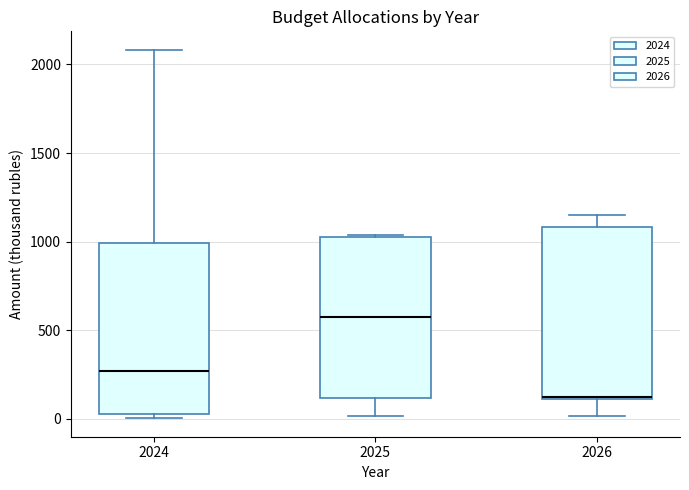

Reading left to right, read every box against the y-axis: the position of its median line, the range the box covers, and the ends of its whiskers. The values are not printed on the chart, so give them approximately, as read against the axis.

2024: median 250, box 50 to 1000, whiskers 0 to 2100
2025: median 550, box 100 to 1050, whiskers 0 to 1050
2026: median 100, box 100 to 1100, whiskers 0 to 1150